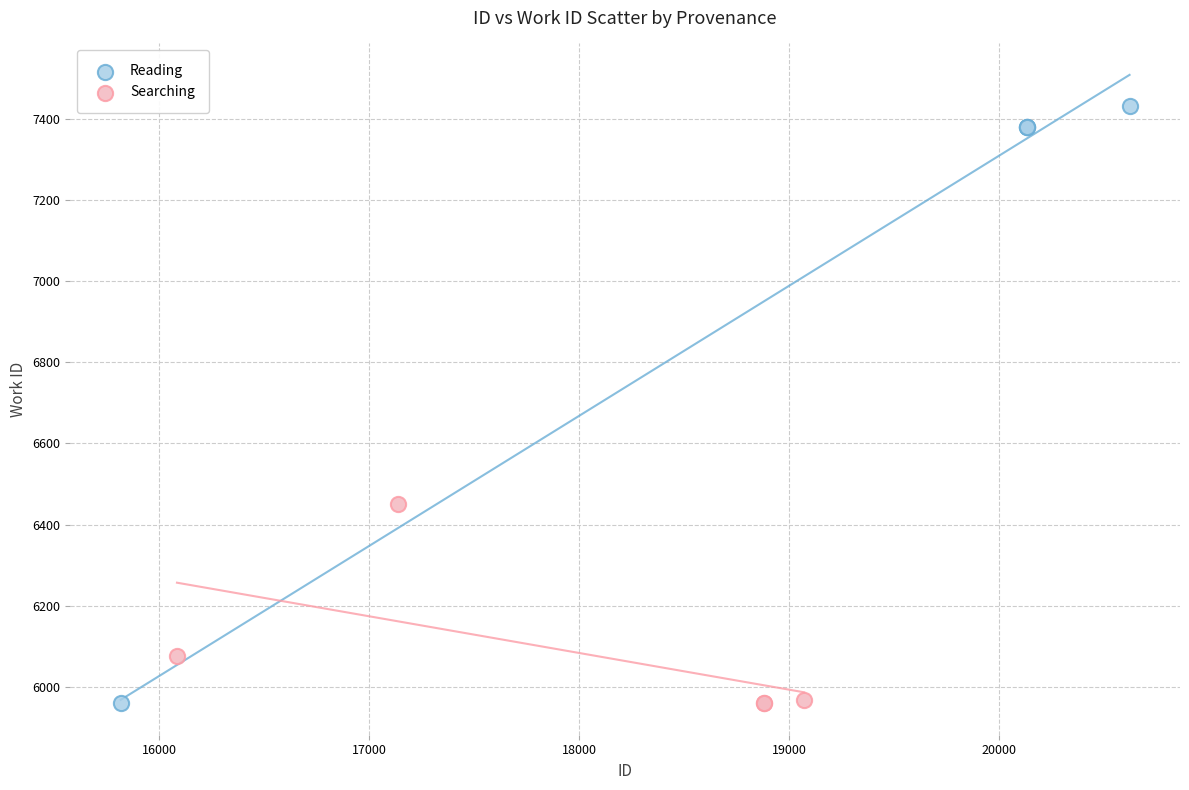

Which series has the widest spread of Y values?

Reading